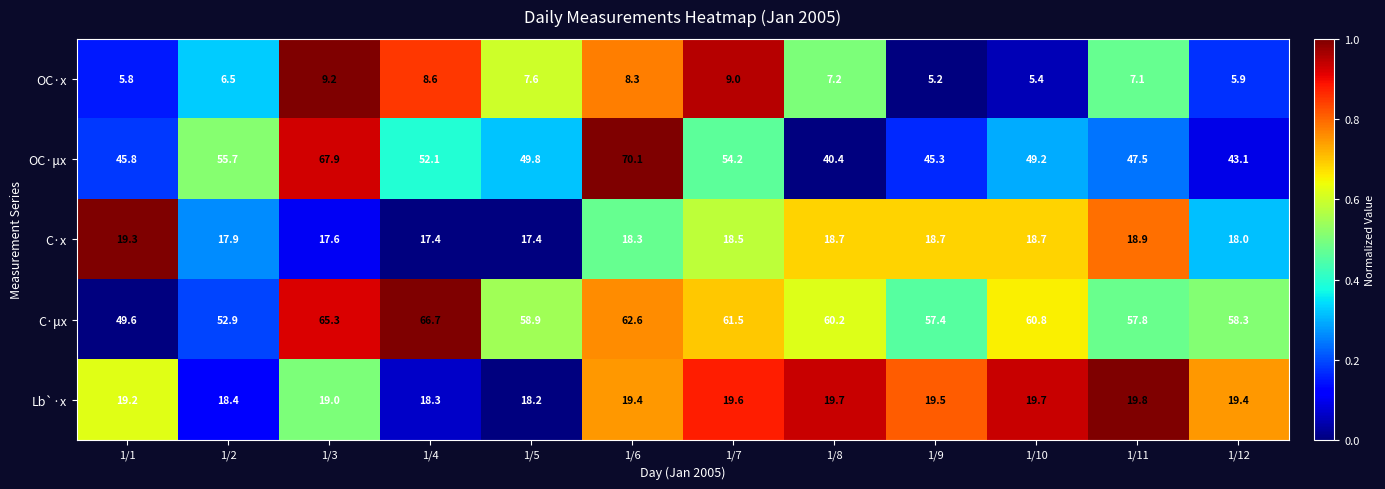

Where does the OC·x series first go above 7?

1/3